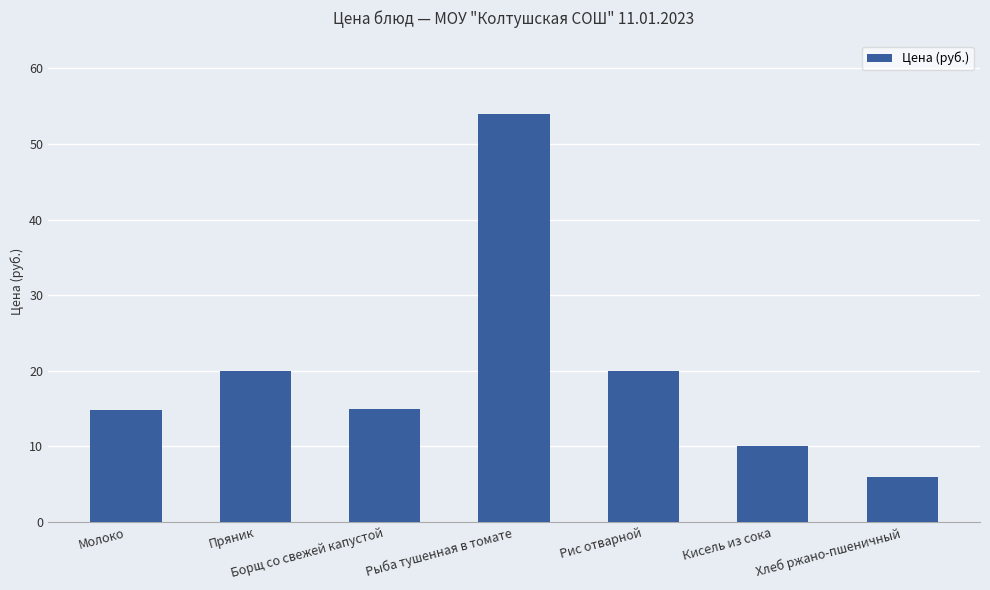

What position from the left is Рыба тушенная в томате?

4